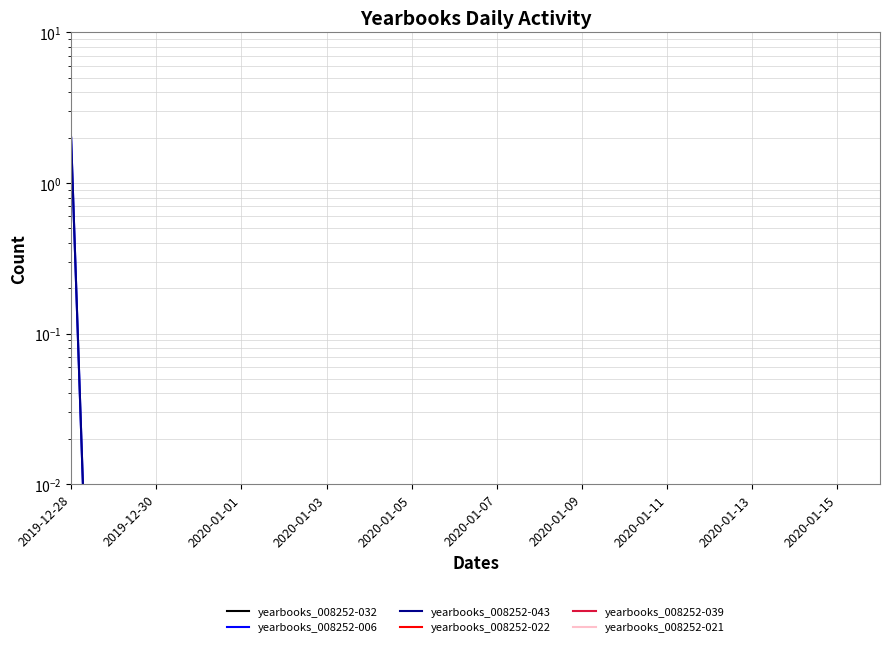

Which series has the widest spread of values?

yearbooks_008252-006